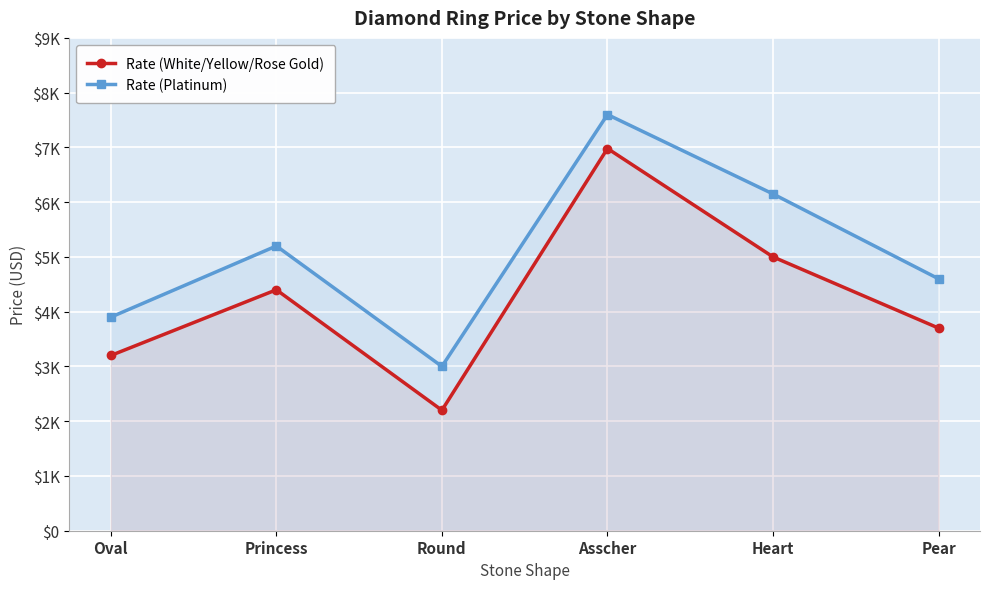

True or false: Rate (White/Yellow/Rose Gold) has a value of 6098 at Pear.

False